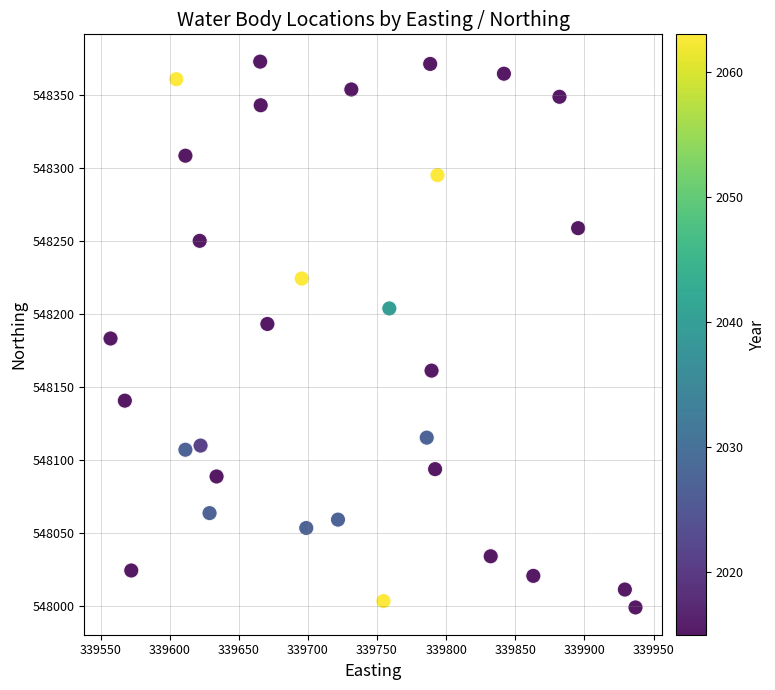

What is the range of Y values (max minus min)?

374.1